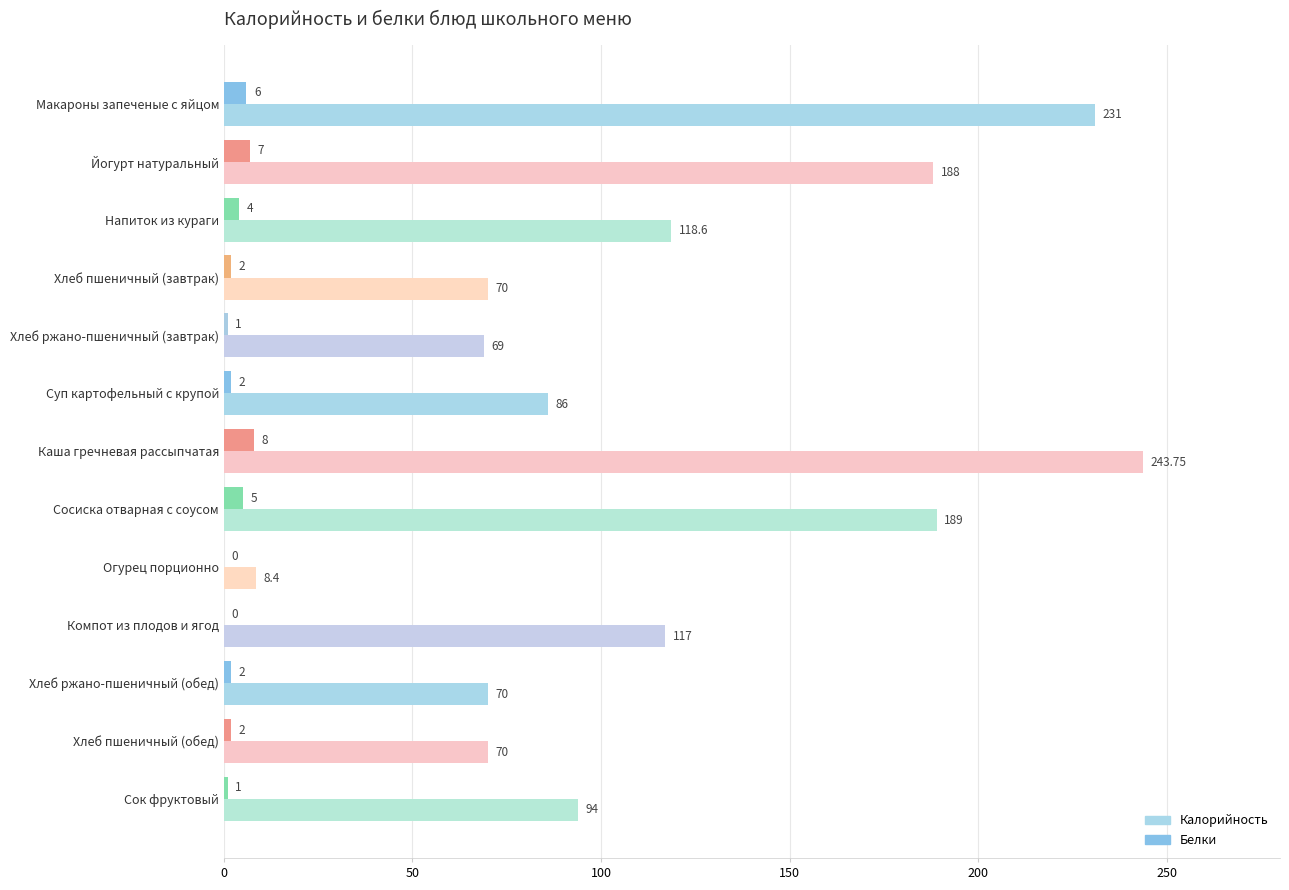

At which label does Калорийность reach its peak?

Каша гречневая рассыпчатая